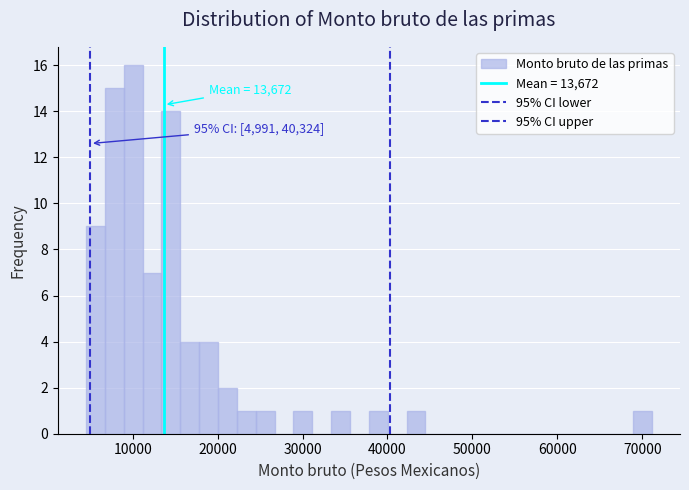

Around what value on the x-axis is the tallest bar? Give the approximate position of its centre, as read against the axis.

10000